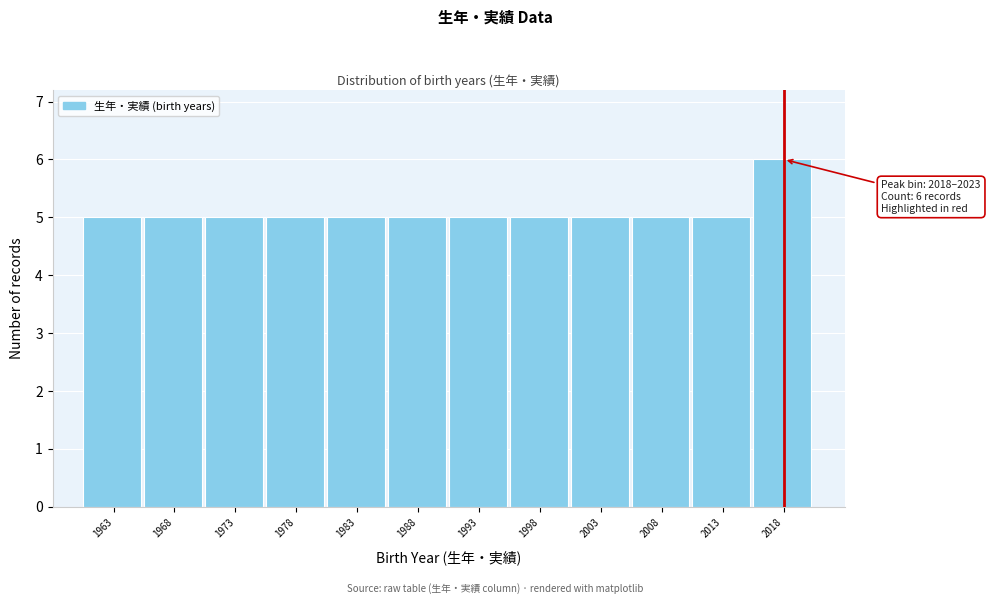

Reading left to right, list all the values displayed in this chart.

1963=5	1968=5	1973=5	1978=5	1983=5	1988=5	1993=5	1998=5	2003=5	2008=5	2013=5	2018=6